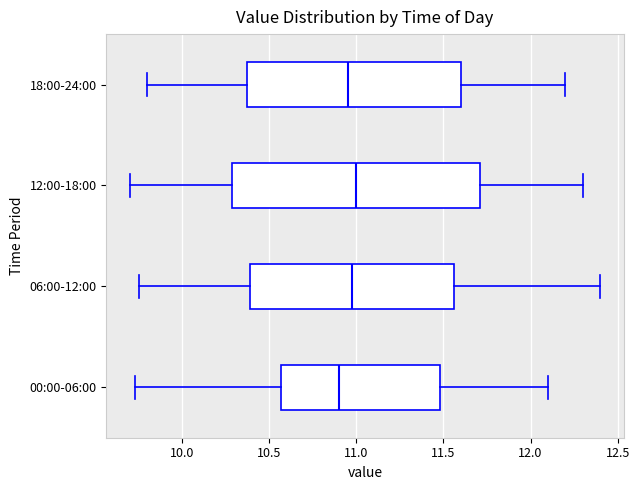

Reading bottom to top, read every box against the x-axis: the position of its median line, the range the box covers, and the ends of its whiskers. The values are not printed on the chart, so give them approximately, as read against the axis.

00:00-06:00: median 10.90, box 10.55 to 11.50, whiskers 9.75 to 12.10
06:00-12:00: median 11.00, box 10.40 to 11.55, whiskers 9.75 to 12.40
12:00-18:00: median 11.00, box 10.30 to 11.70, whiskers 9.70 to 12.30
18:00-24:00: median 10.95, box 10.40 to 11.60, whiskers 9.80 to 12.20